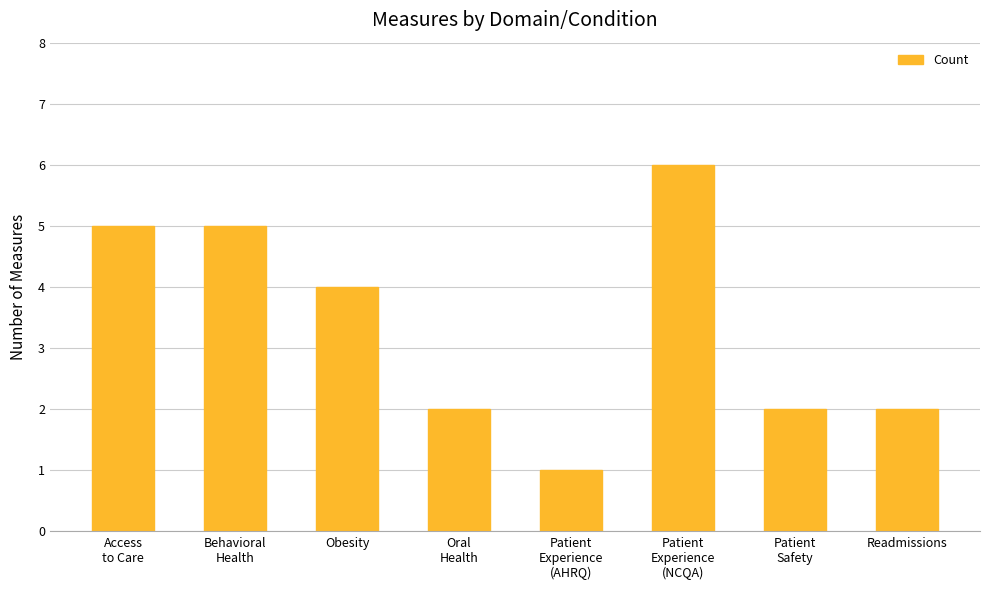

What is the sum of all values?

27